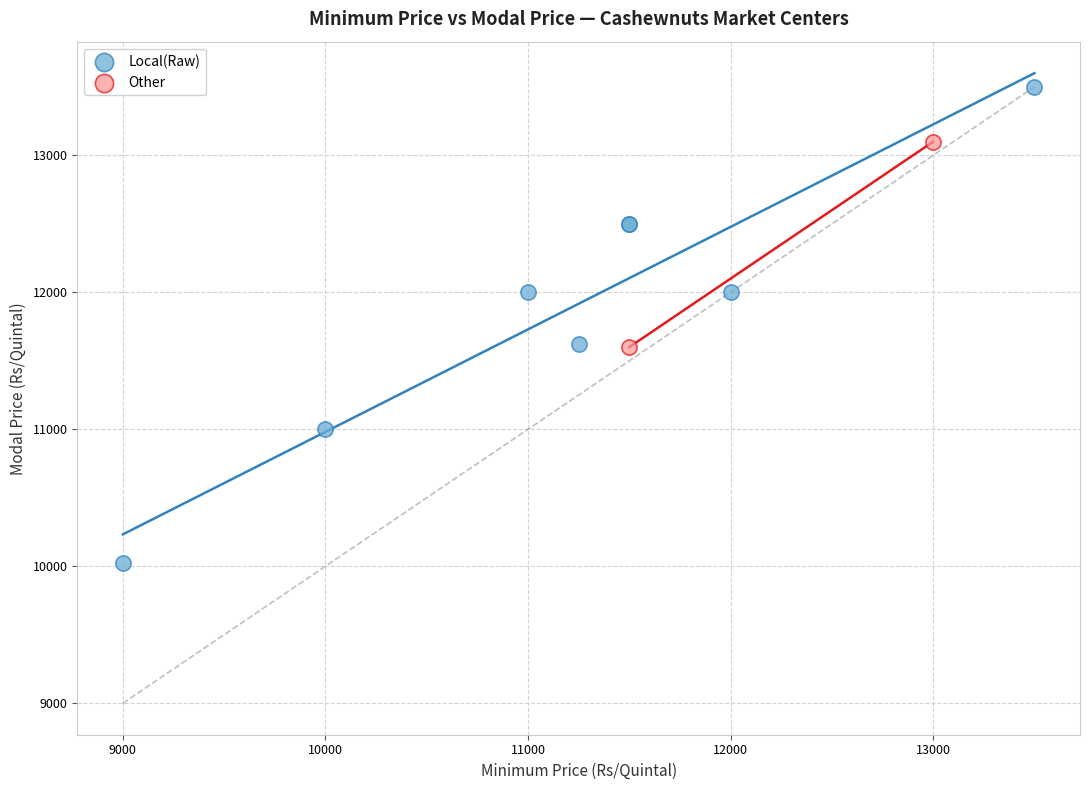

What are all the series names shown in the legend?

Local(Raw), Other